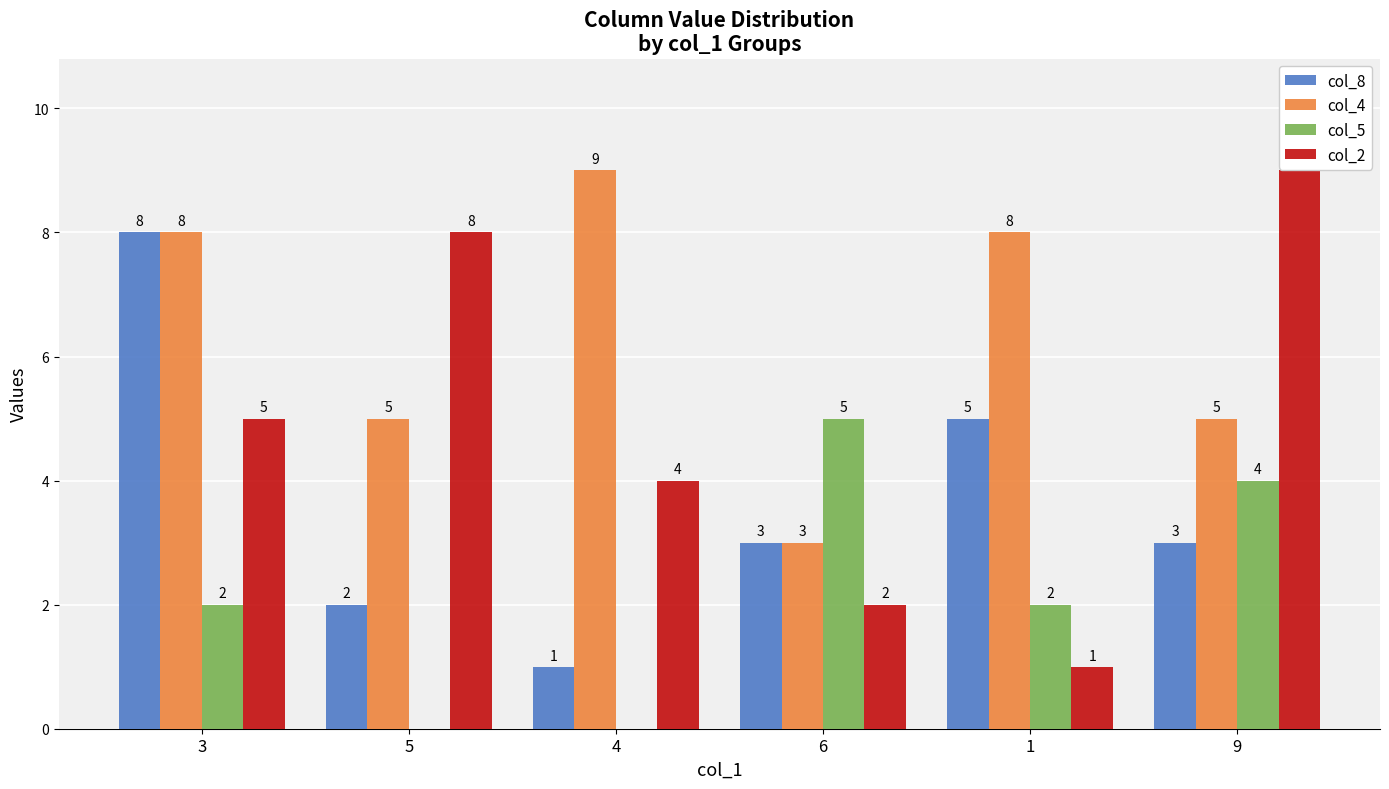

Between 3 and 5, which series saw the biggest shift?

col_8